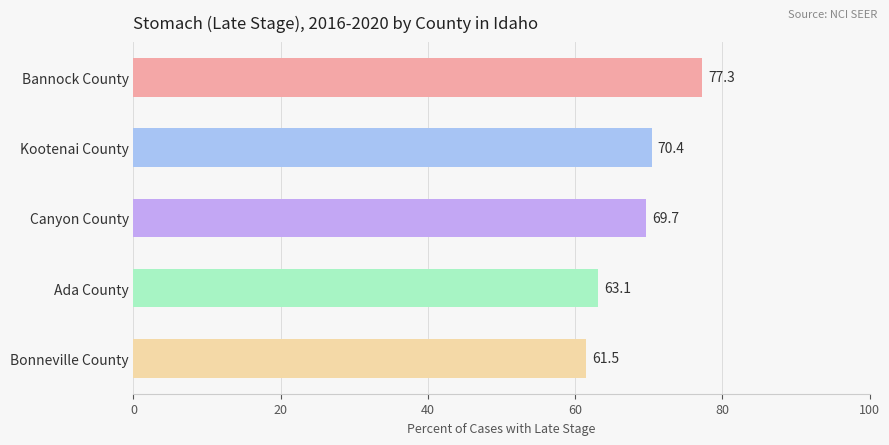

What is the difference between the maximum and second lowest values?

14.2